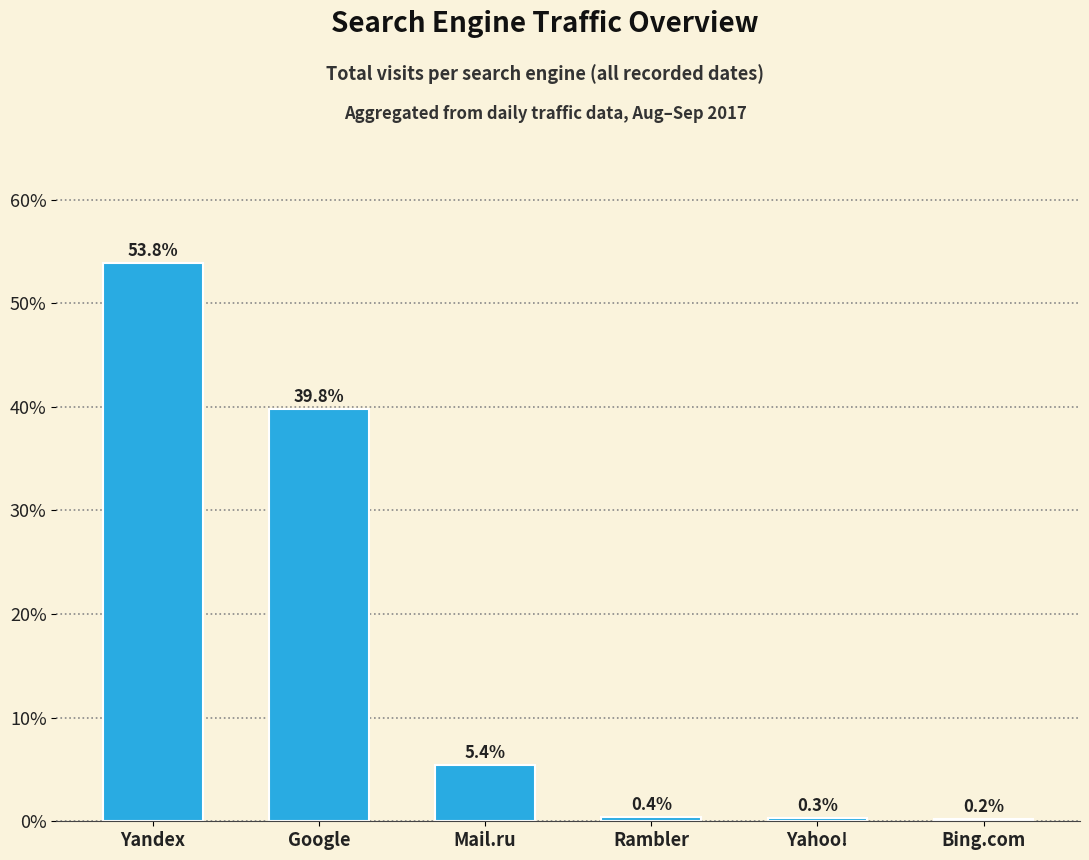

What is the sum of all values?

100.0